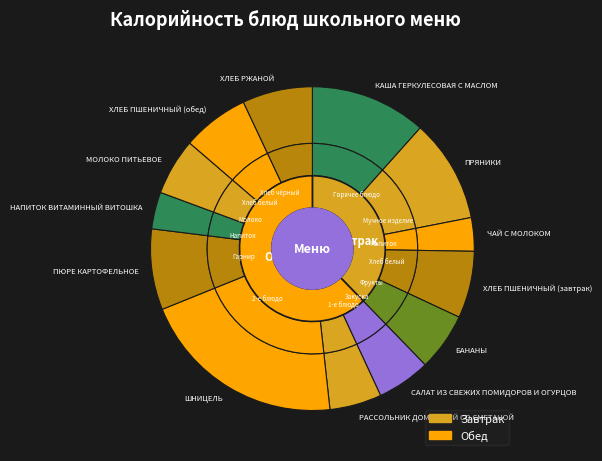

To the nearest percent, what portion does ХЛЕБ ПШЕНИЧНЫЙ (обед) represent?

7%